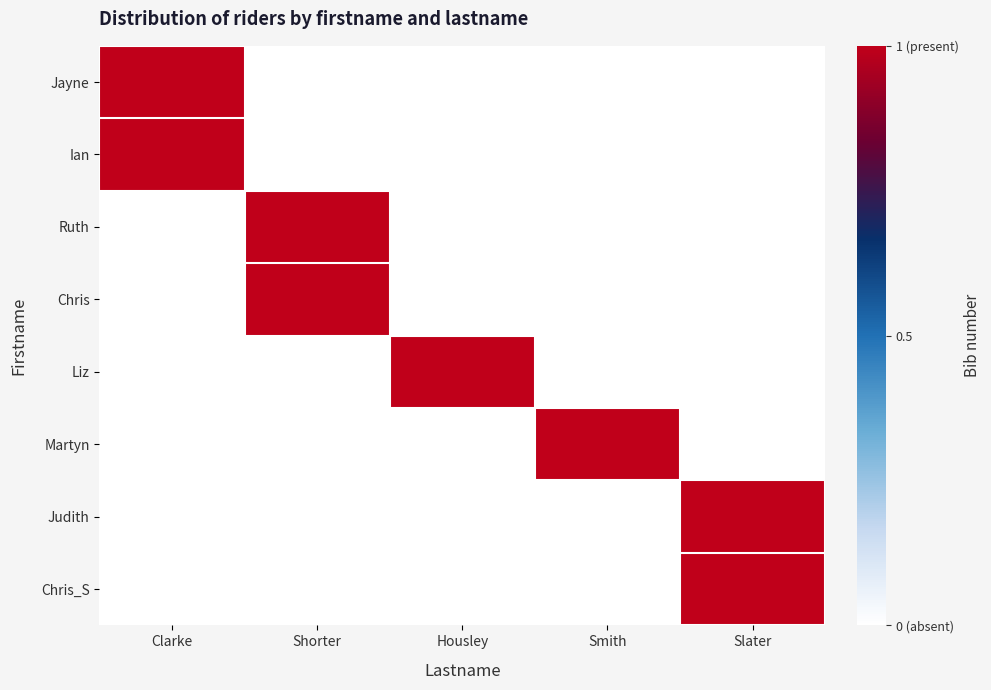

Reading left to right, list all the values displayed in this chart.

Jayne: Clarke=1	Shorter=0	Housley=0	Smith=0	Slater=0
Ian: Clarke=1	Shorter=0	Housley=0	Smith=0	Slater=0
Ruth: Clarke=0	Shorter=1	Housley=0	Smith=0	Slater=0
Chris: Clarke=0	Shorter=1	Housley=0	Smith=0	Slater=0
Liz: Clarke=0	Shorter=0	Housley=1	Smith=0	Slater=0
Martyn: Clarke=0	Shorter=0	Housley=0	Smith=1	Slater=0
Judith: Clarke=0	Shorter=0	Housley=0	Smith=0	Slater=1
Chris_S: Clarke=0	Shorter=0	Housley=0	Smith=0	Slater=1